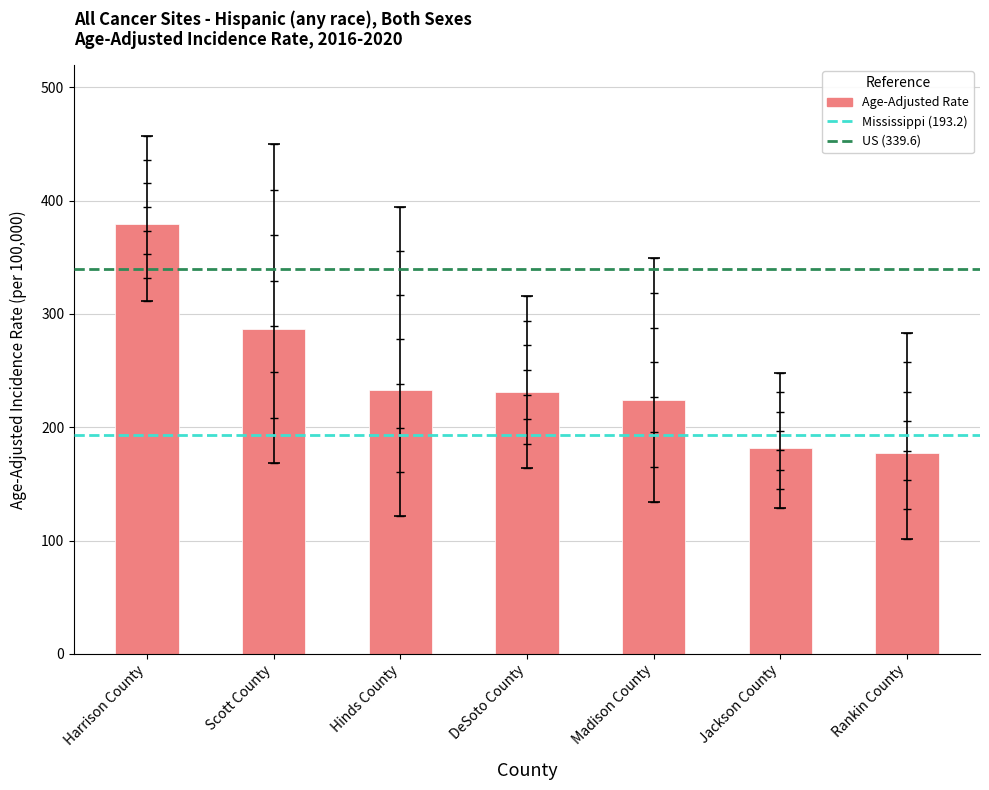

Is the value of Lower 95% CI at Rankin County greater than the value of Upper 95% CI at Rankin County?

No